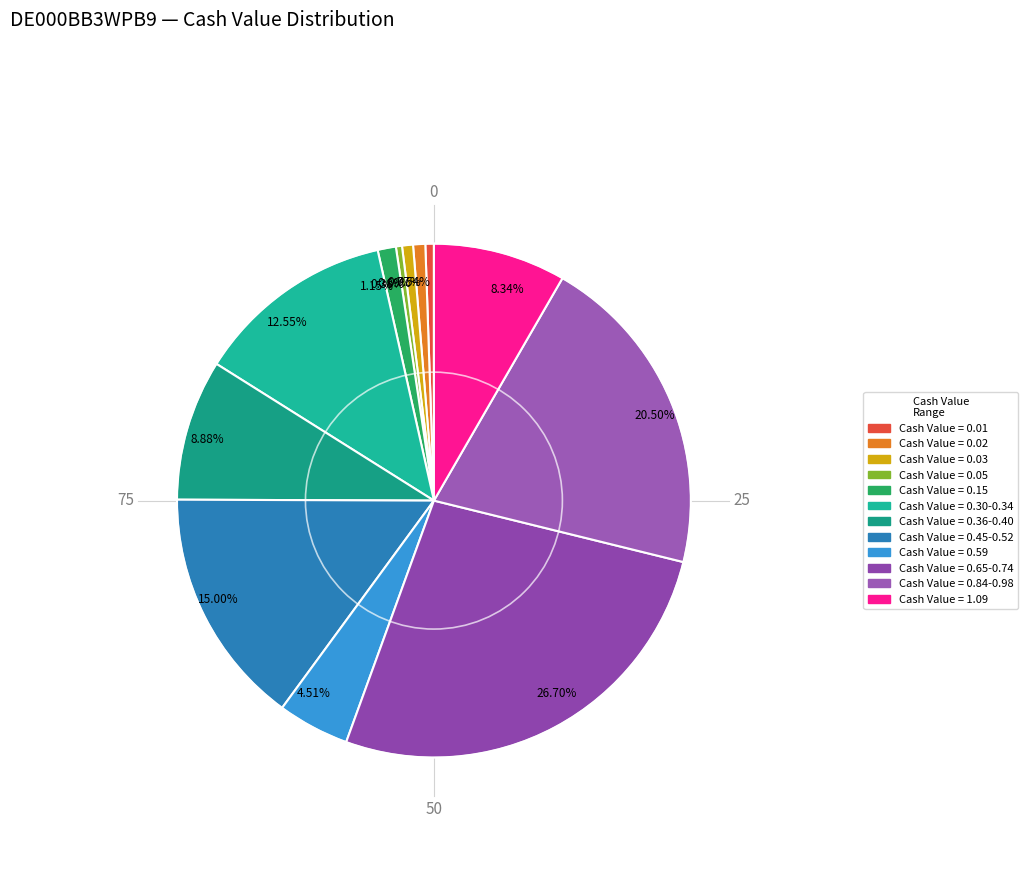

What is the largest slice in the pie chart?

26.70%